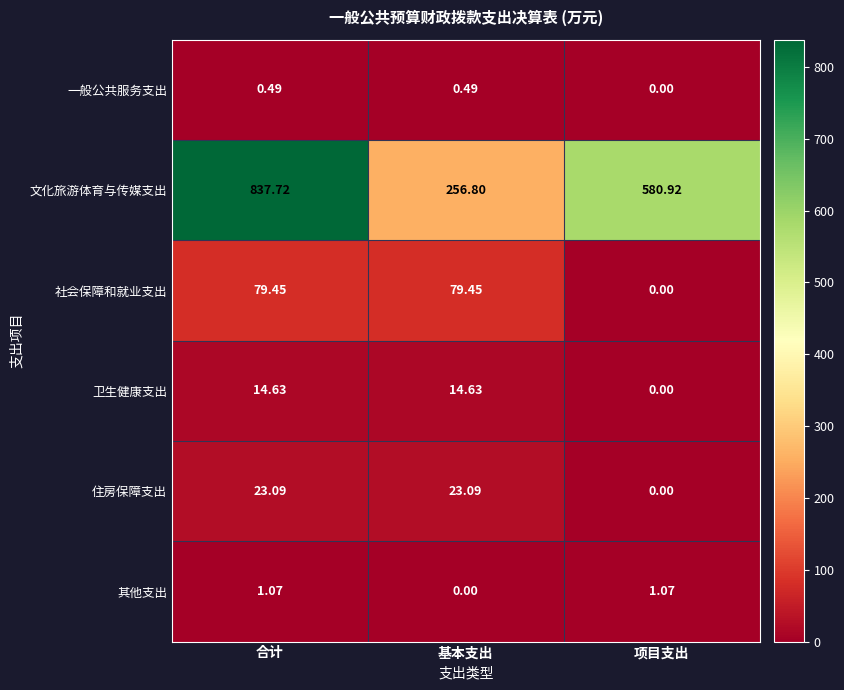

At which label is 其他支出 closest to 0?

基本支出